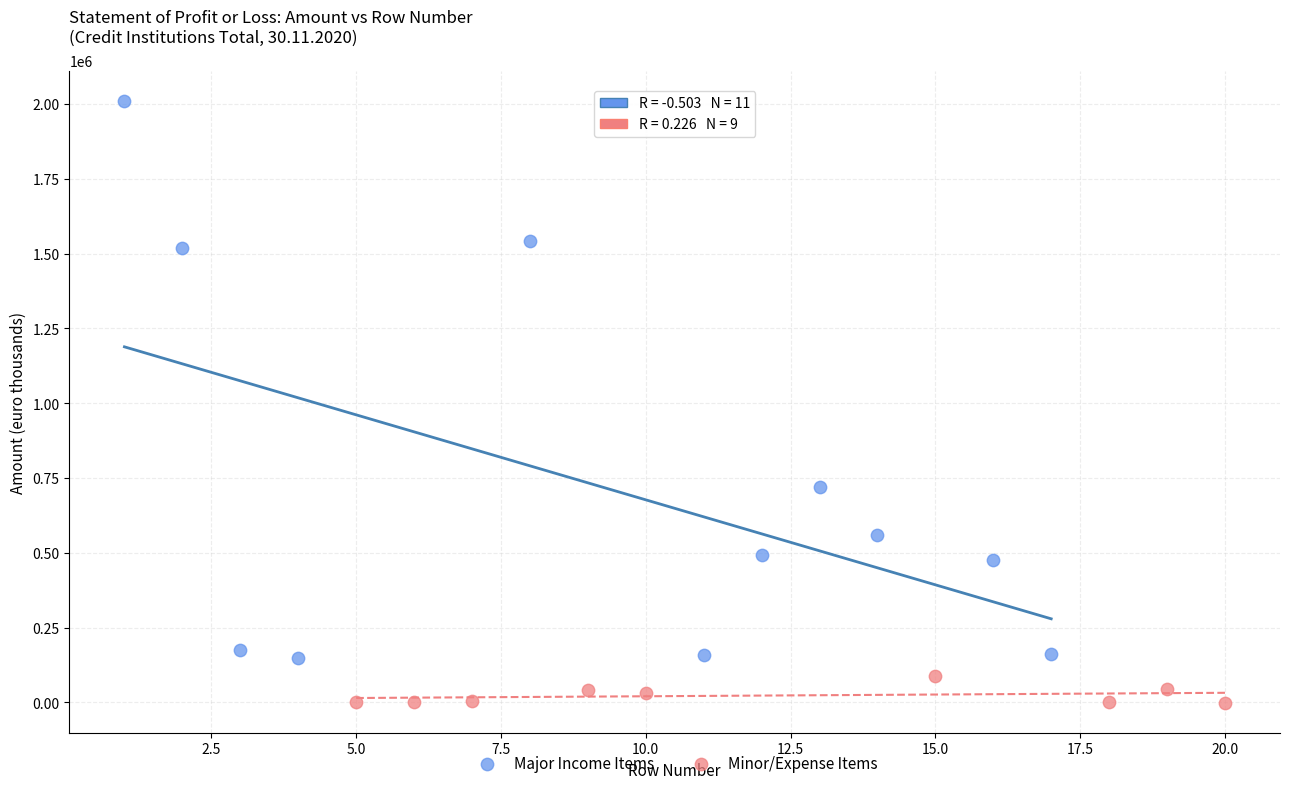

Which series contains the highest Y value?

Major Income Items